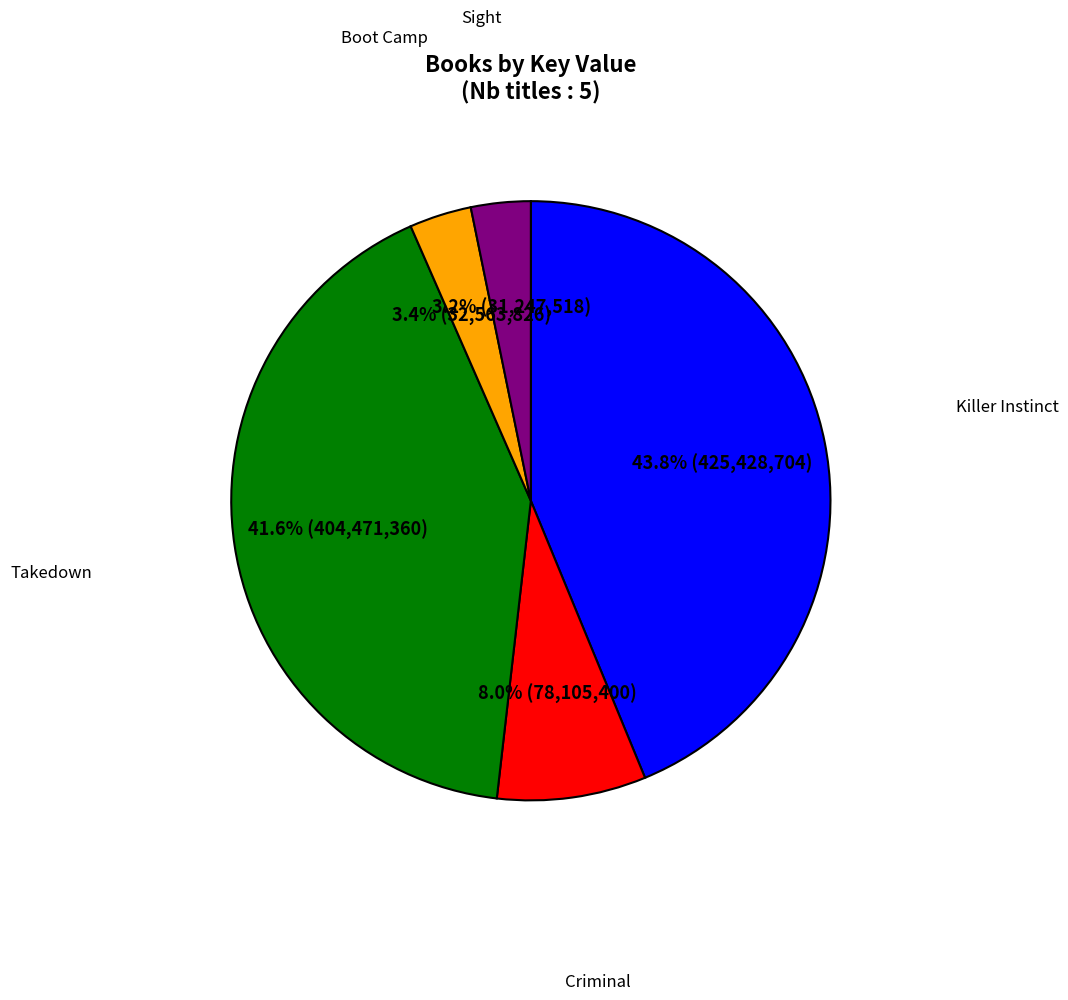

Is there a majority slice in this chart?

No